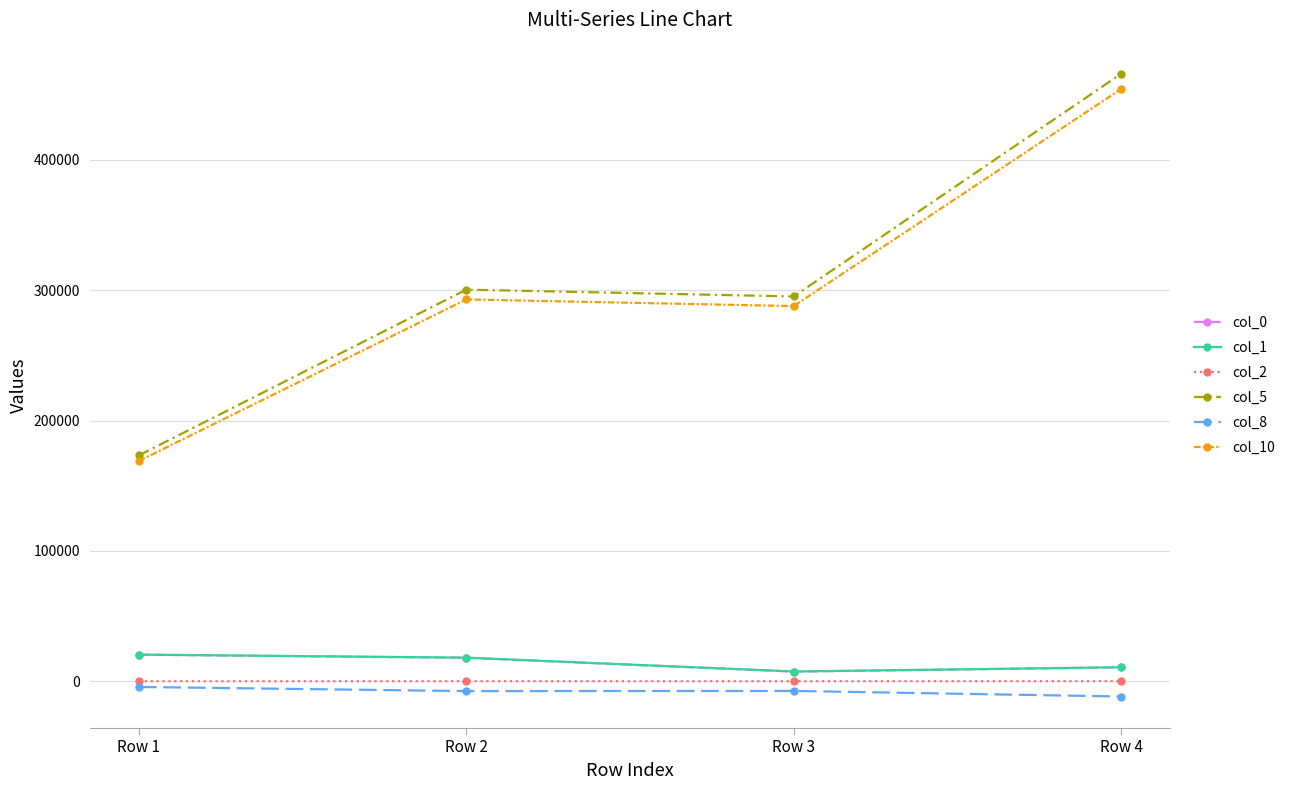

True or false: col_2 and col_5 intersect in this chart.

False